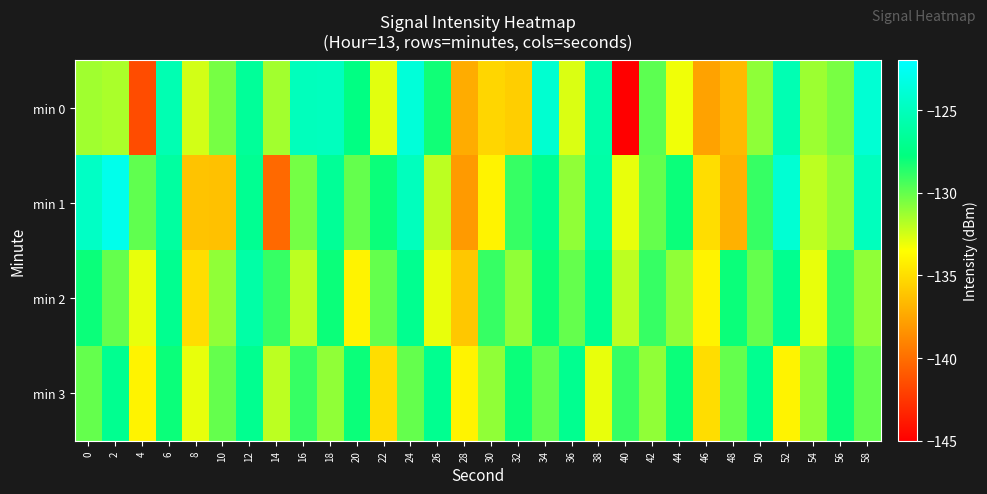

Reading left to right, extract all data points from this chart.

min 0: 0=-131.4	2=-131.6	4=-141.5	6=-125.5	8=-132.5	10=-130.4	12=-126.6	14=-131.4	16=-125.0	18=-124.9	20=-127.6	22=-132.9	24=-123.7	26=-128.1	28=-137.2	30=-135.3	32=-135.7	34=-124.1	36=-132.7	38=-125.9	40=-145.3	42=-129.9	44=-133.2	46=-137.7	48=-136.6	50=-131.0	52=-125.4	54=-131.3	56=-130.5	58=-124.0
min 1: 0=-124.6	2=-122.9	4=-129.9	6=-126.3	8=-136.2	10=-136.3	12=-126.9	14=-140.2	16=-130.4	18=-126.7	20=-130.0	22=-128.0	24=-125.0	26=-132.0	28=-138.0	30=-134.0	32=-129.0	34=-127.0	36=-131.0	38=-126.0	40=-133.0	42=-130.0	44=-128.0	46=-135.0	48=-137.0	50=-129.0	52=-124.0	54=-132.0	56=-131.0	58=-125.0
min 2: 0=-128.0	2=-130.0	4=-133.0	6=-127.0	8=-135.0	10=-131.0	12=-126.0	14=-129.0	16=-132.0	18=-128.0	20=-134.0	22=-130.0	24=-127.0	26=-133.0	28=-136.0	30=-129.0	32=-131.0	34=-128.0	36=-130.0	38=-127.0	40=-132.0	42=-129.0	44=-131.0	46=-134.0	48=-128.0	50=-130.0	52=-127.0	54=-133.0	56=-129.0	58=-131.0
min 3: 0=-130.0	2=-127.0	4=-134.0	6=-128.0	8=-133.0	10=-130.0	12=-127.0	14=-132.0	16=-129.0	18=-131.0	20=-128.0	22=-135.0	24=-130.0	26=-127.0	28=-134.0	30=-131.0	32=-128.0	34=-130.0	36=-127.0	38=-133.0	40=-129.0	42=-131.0	44=-128.0	46=-135.0	48=-130.0	50=-127.0	52=-134.0	54=-131.0	56=-128.0	58=-130.0